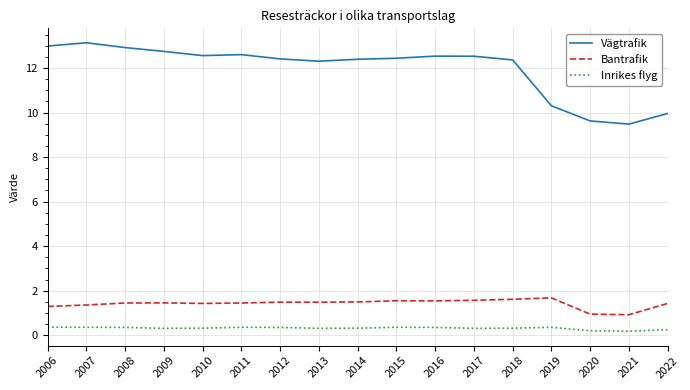

What is the total value across all series at 2013?

14.1